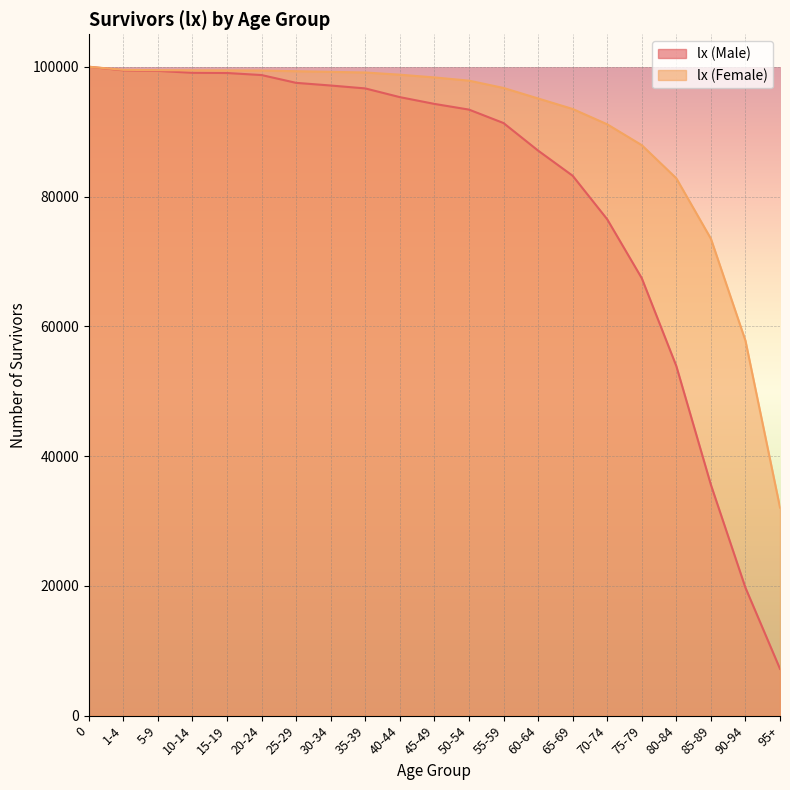

True or false: lx (Male) and lx (Female) intersect in this chart.

False